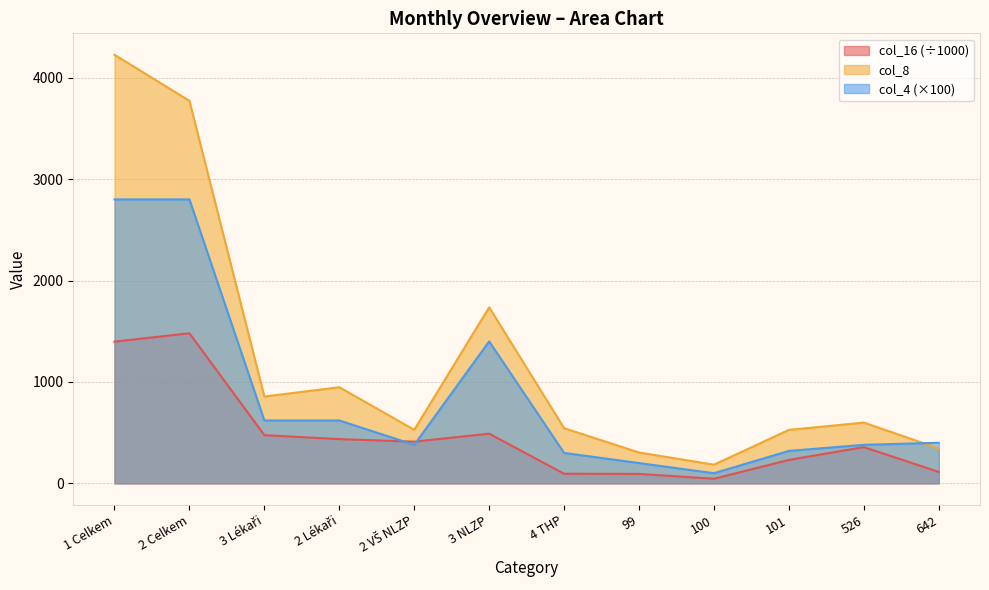

Reading left to right, list all the values displayed in this chart.

col_16: 1397.3	1480.1	475.2	436.3	411.2	489.8	94.7	92.9	45.3	231.1	357.3	112.5
col_8: 4226.4	3772.0	856.0	948.0	528.0	1736.0	544.0	304.0	184.0	527.2	599.2	344.0
col_4: 2800.0	2800.0	620.0	620.0	380.0	1400.0	300.0	200.0	100.0	320.0	380.0	400.0